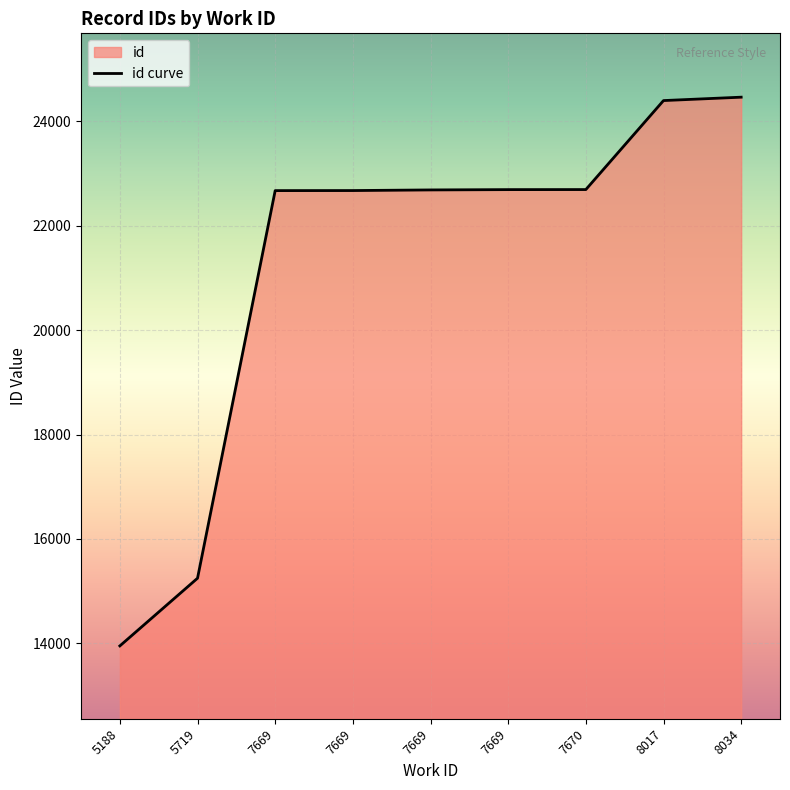

Reading left to right, what are all the values shown in this chart?

5188=13951	5719=15248	7669=22674	7669=22675	7669=22687	7669=22693	7670=22694	8017=24399	8034=24464